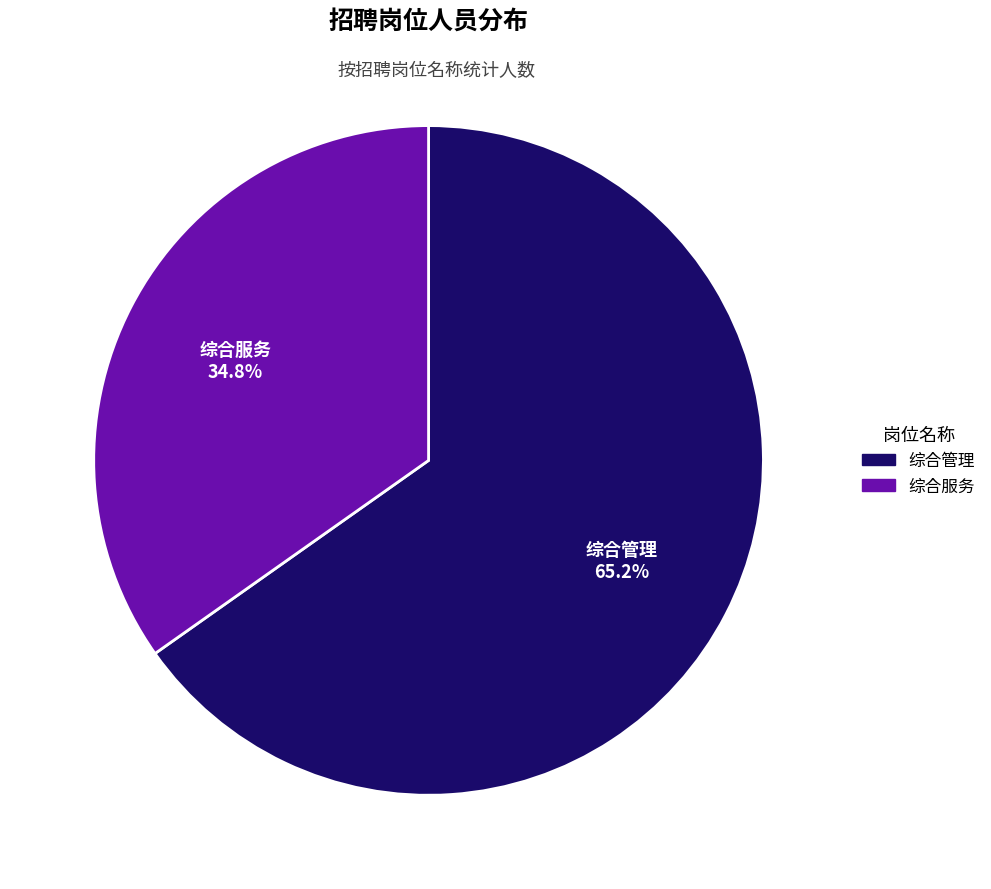

To the nearest percent, what portion does 综合服务 represent?

35%